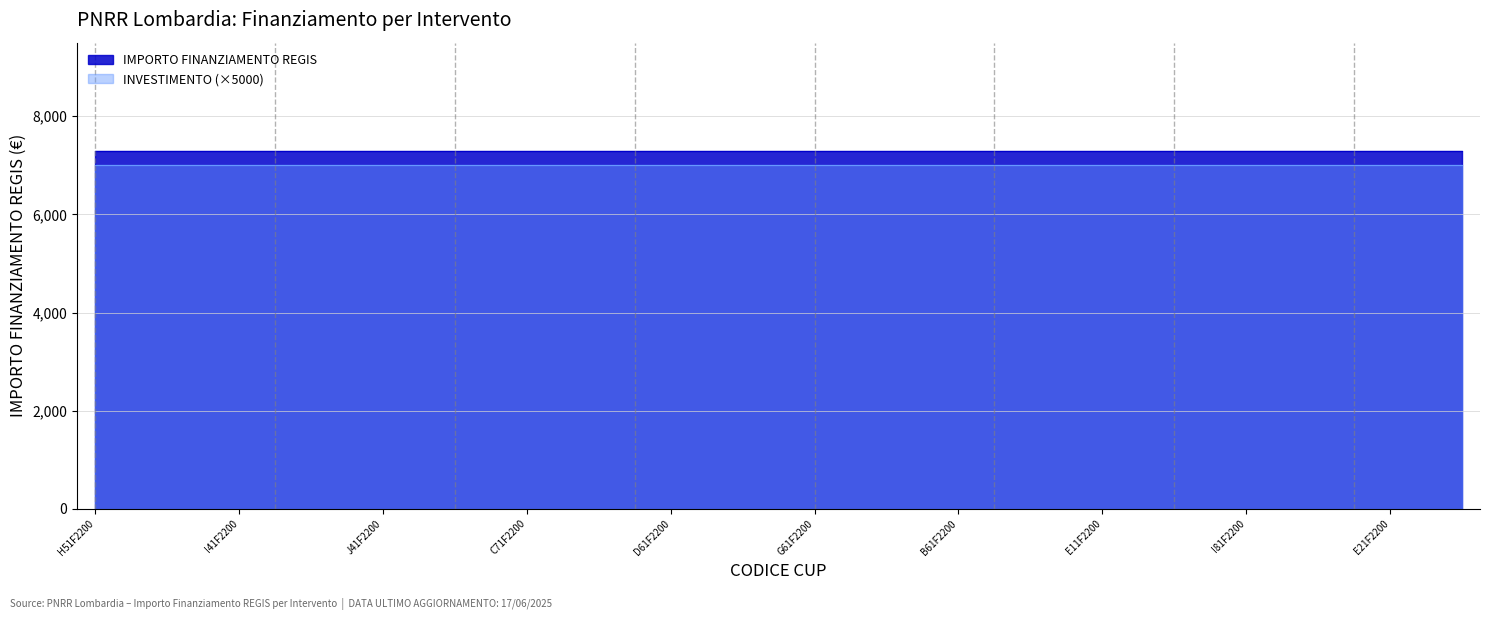

True or false: INVESTIMENTO and IMPORTO FINANZIAMENTO REGIS cross at least once.

False